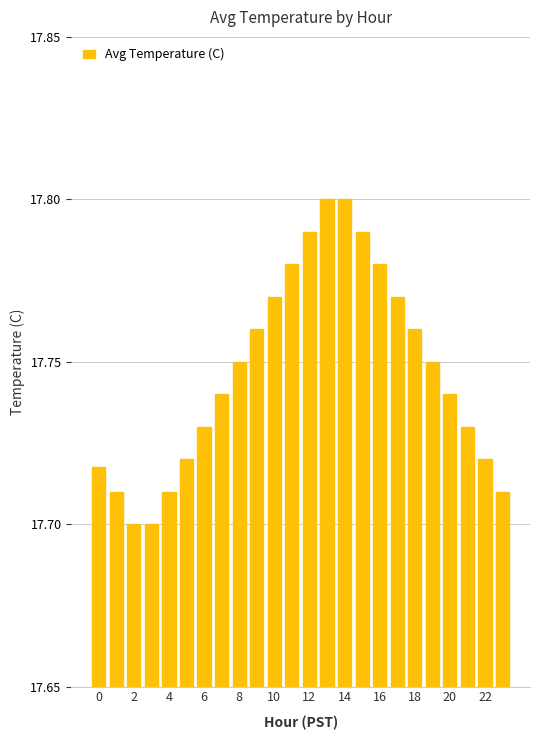

How many values are between 17 and 18?

24